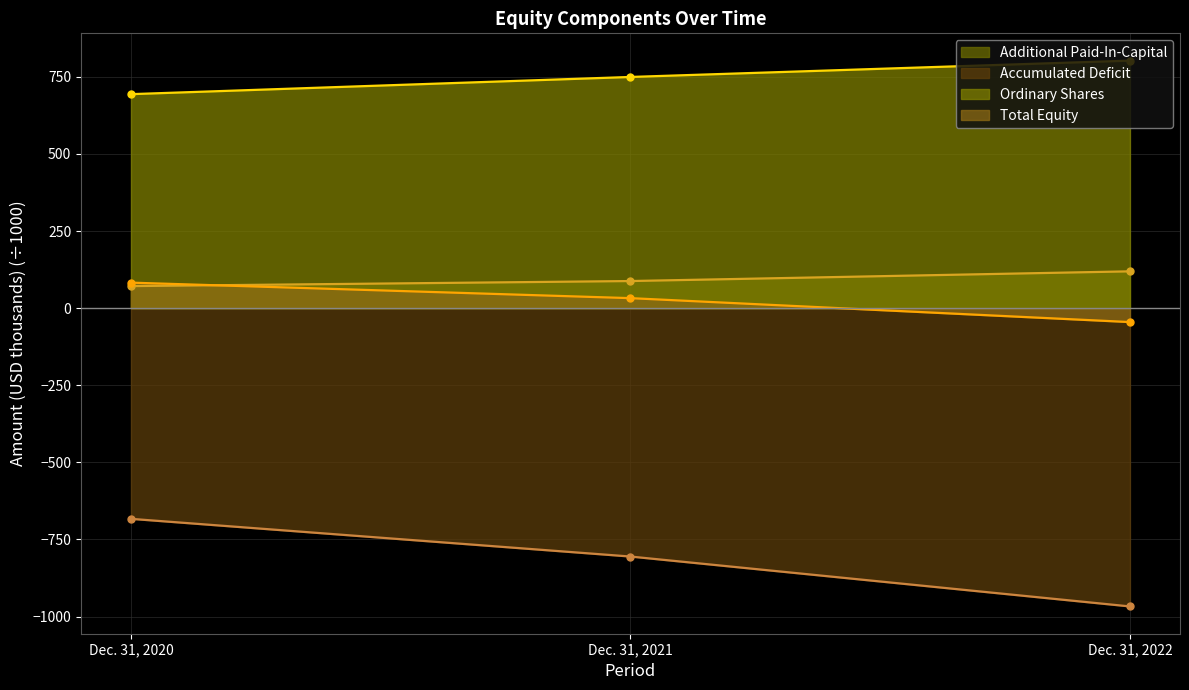

Which category has the highest value across all series?

Dec. 31, 2022